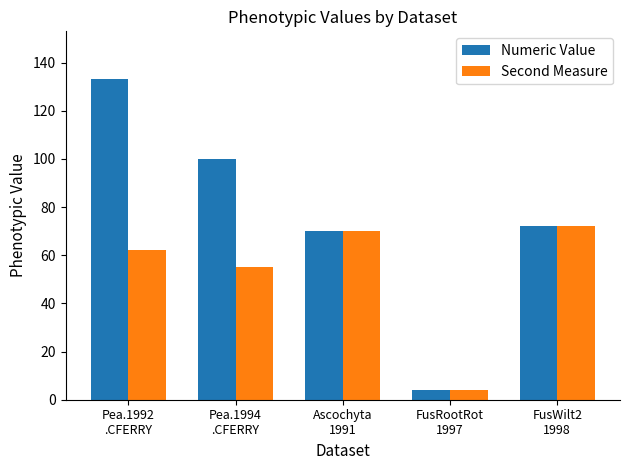

Where does the Numeric Value series first go above 72?

Pea.1992
.CFERRY